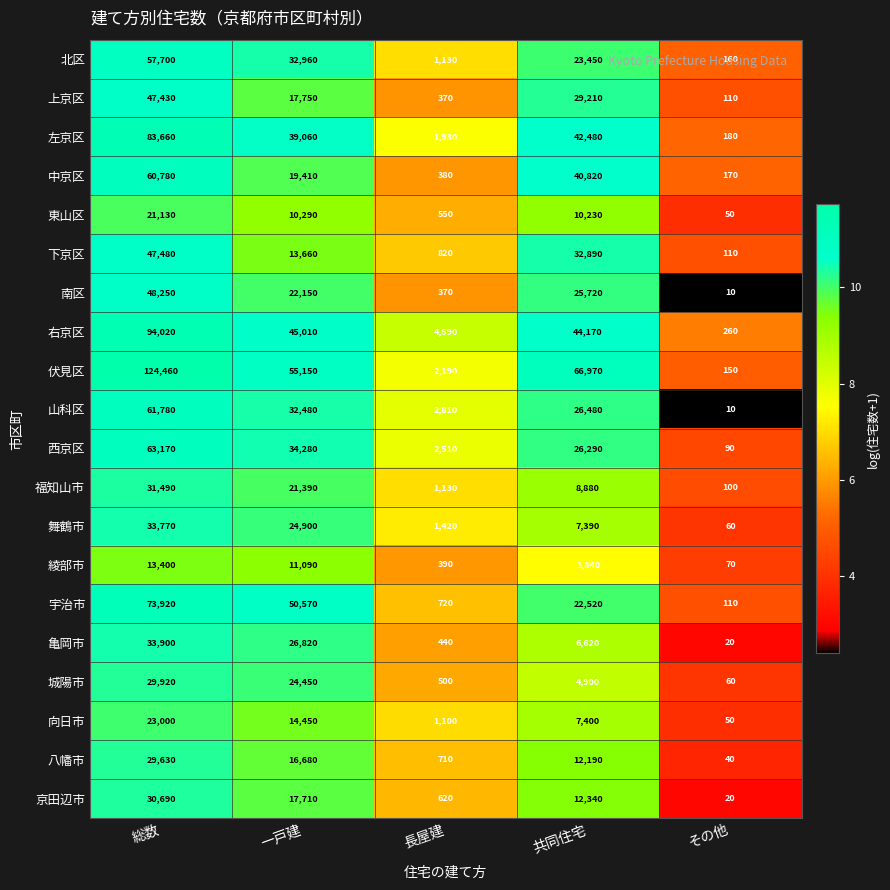

List the labels in order of 上京区 value, largest first.

総数, 共同住宅, 一戸建, 長屋建, その他